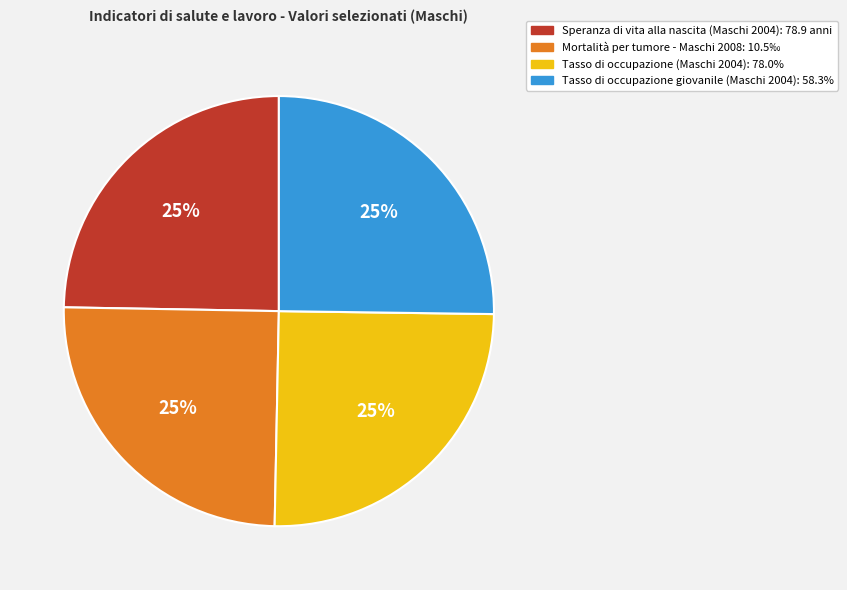

Is there a majority slice in this chart?

No